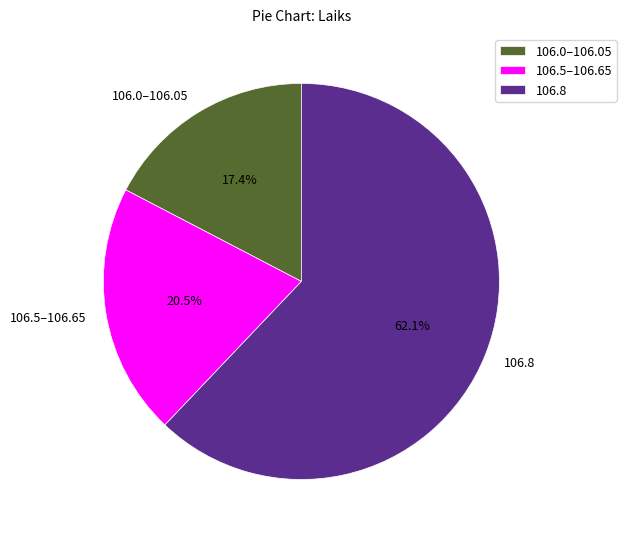

What percentage do 106.5–106.65 and 106.8 together represent?

82.6%